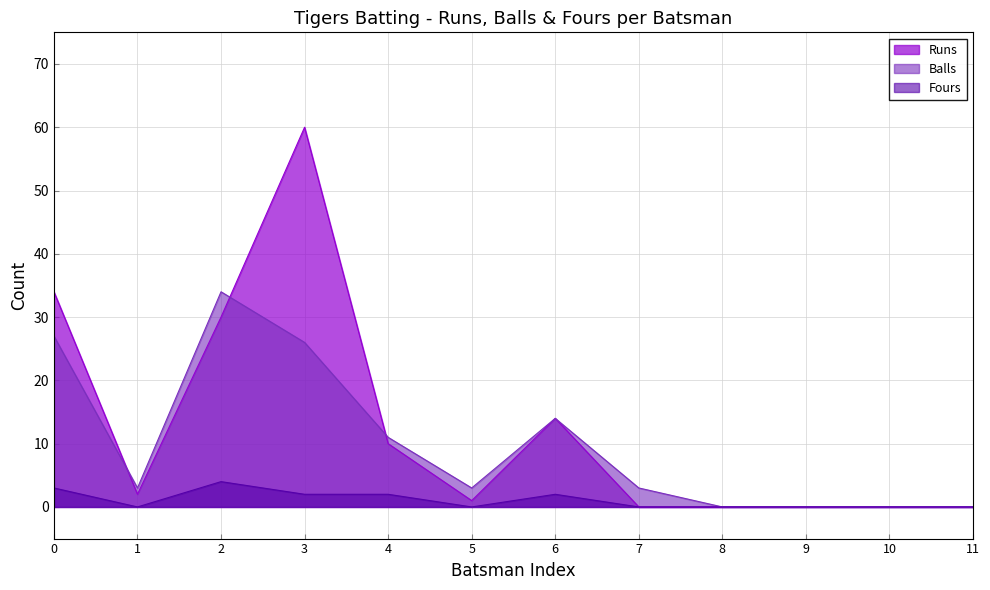

Is the value of Balls at 6 greater than the value of Fours at 2?

Yes